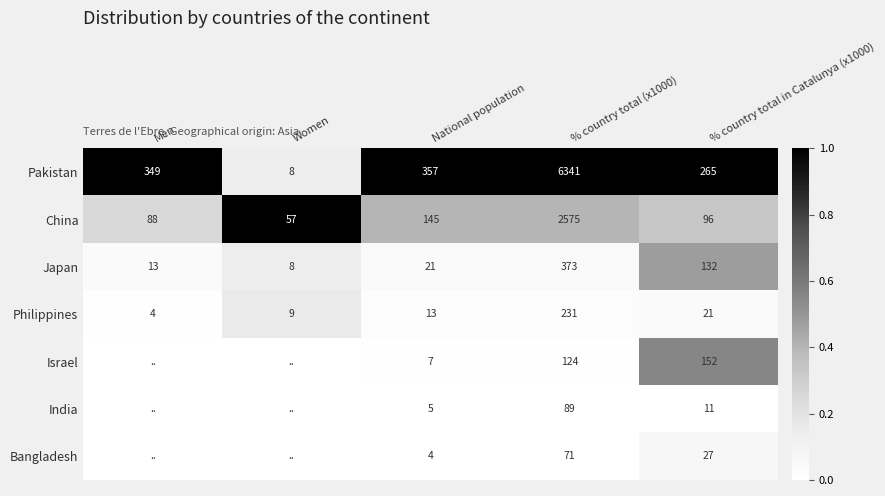

Is it true that Pakistan equals 1.6 at National population?

False